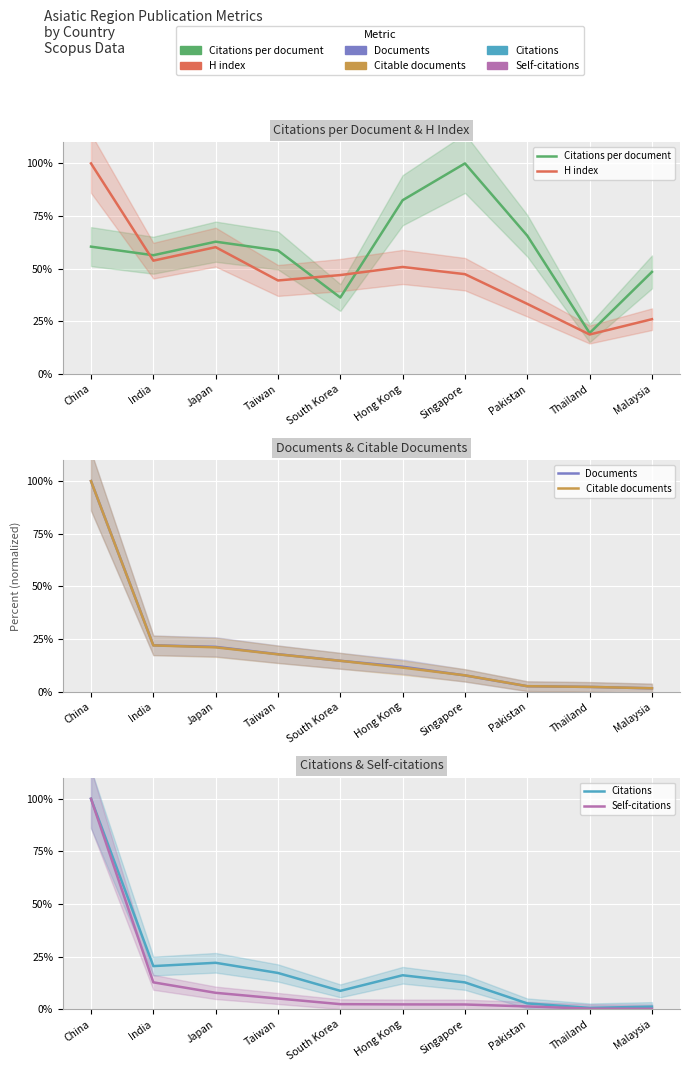

At how many categories does at least one series exceed 74?

3